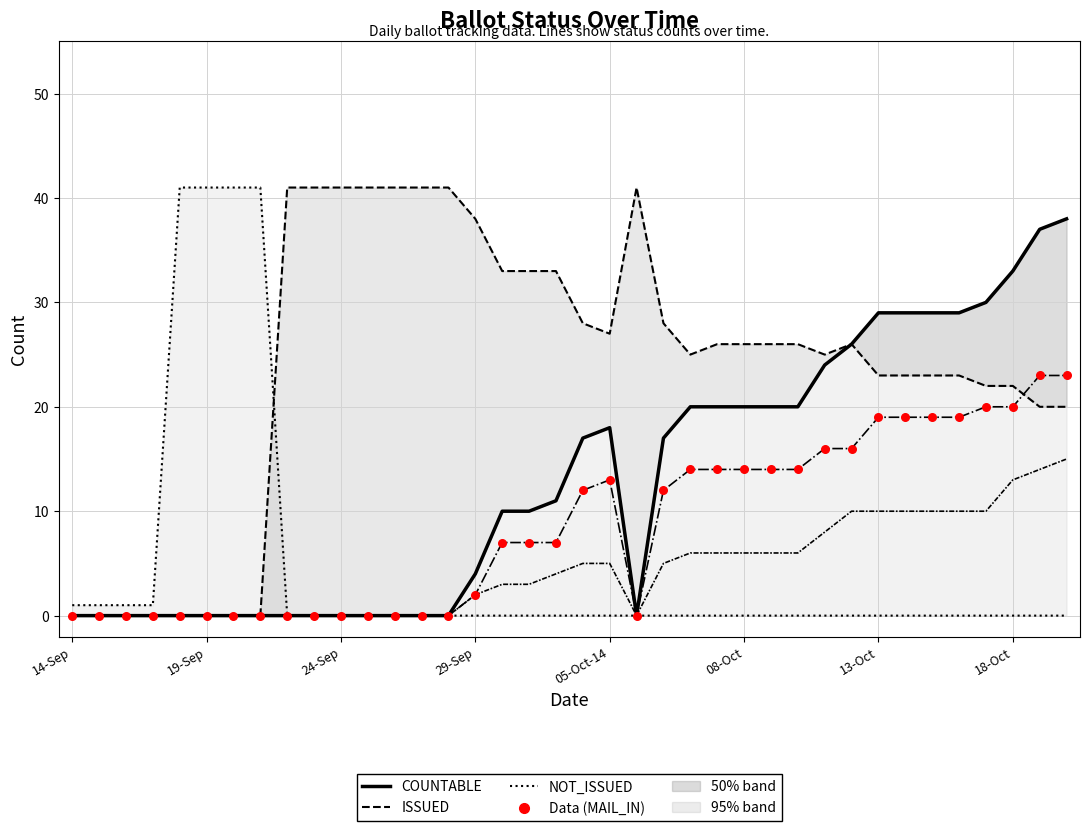

Which series has the largest Y range (max minus min)?

ISSUED (50% CI)